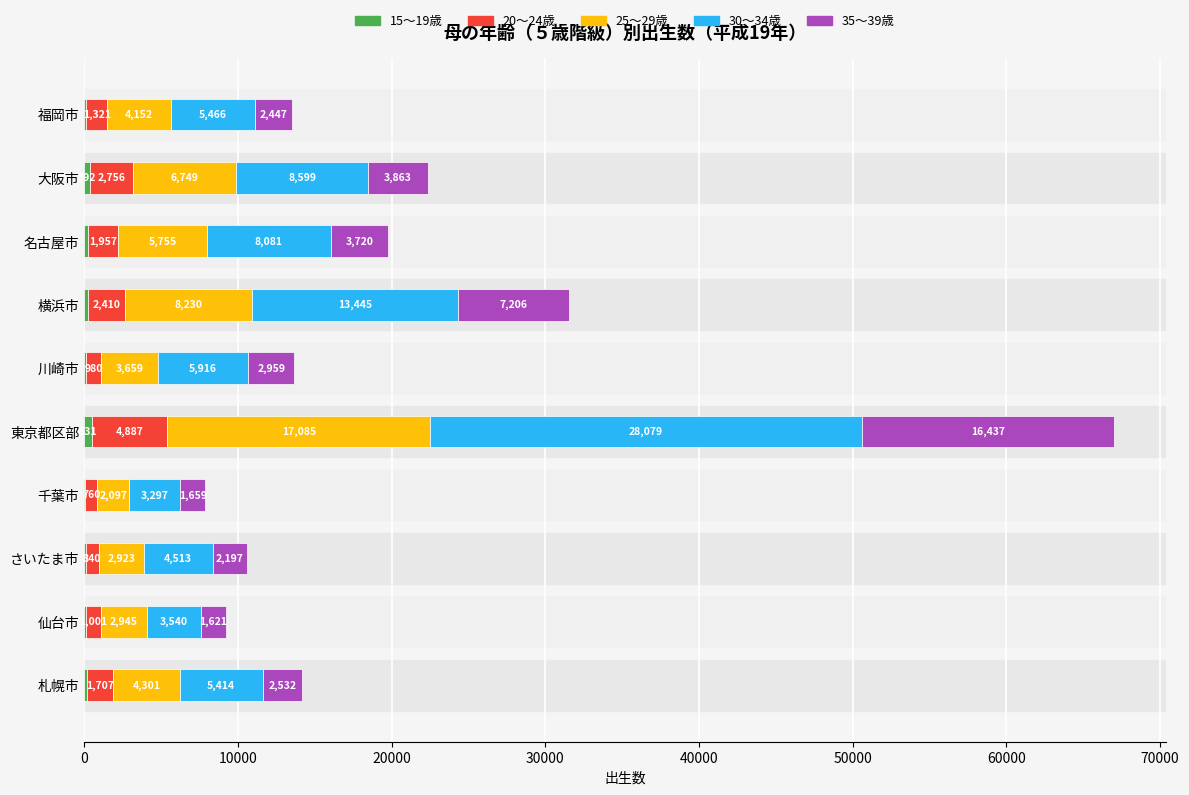

What is the total value across all series at 福岡市?

13533